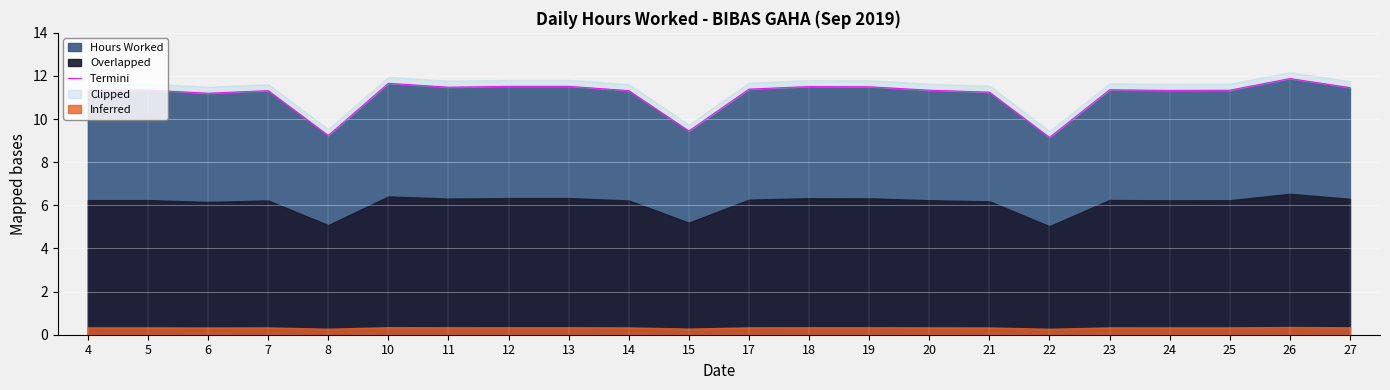

How many data points are less than 11?

3